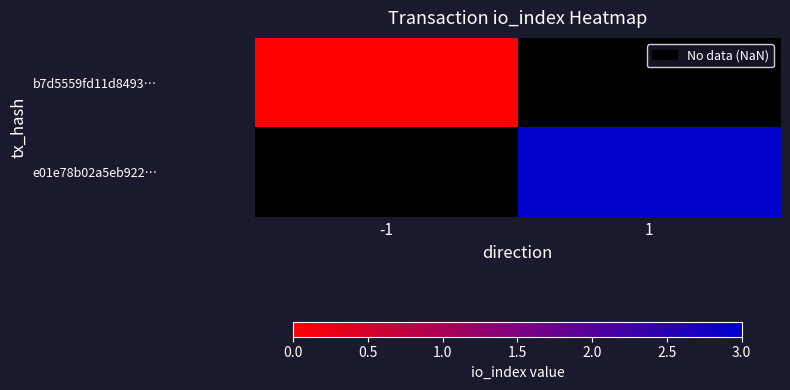

Is the value of b7d5559fd11d8493… at 1 greater than the value of e01e78b02a5eb922… at -1?

No